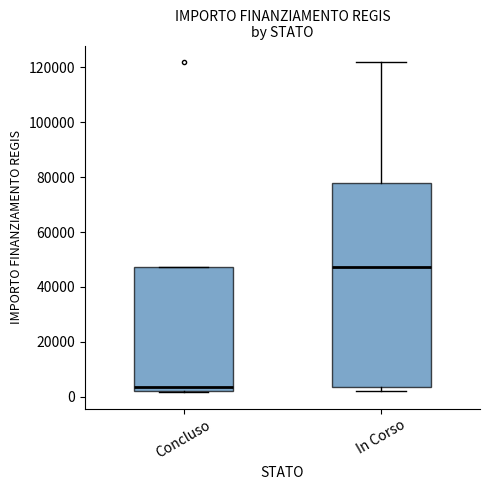

Comparing the boxes themselves (not the whiskers), which one is the tallest?

In Corso